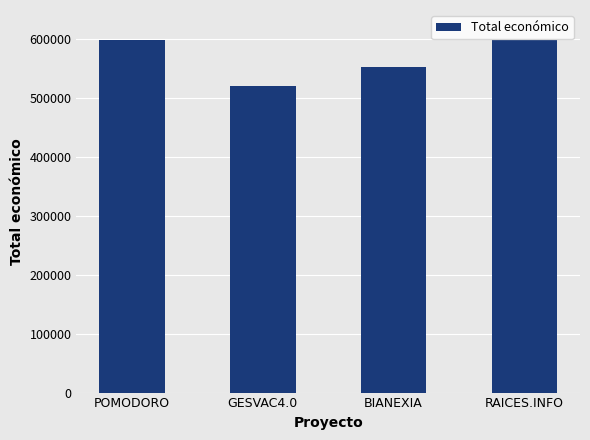

What is the ratio of the value at GESVAC4.0 to the value at POMODORO?

0.9